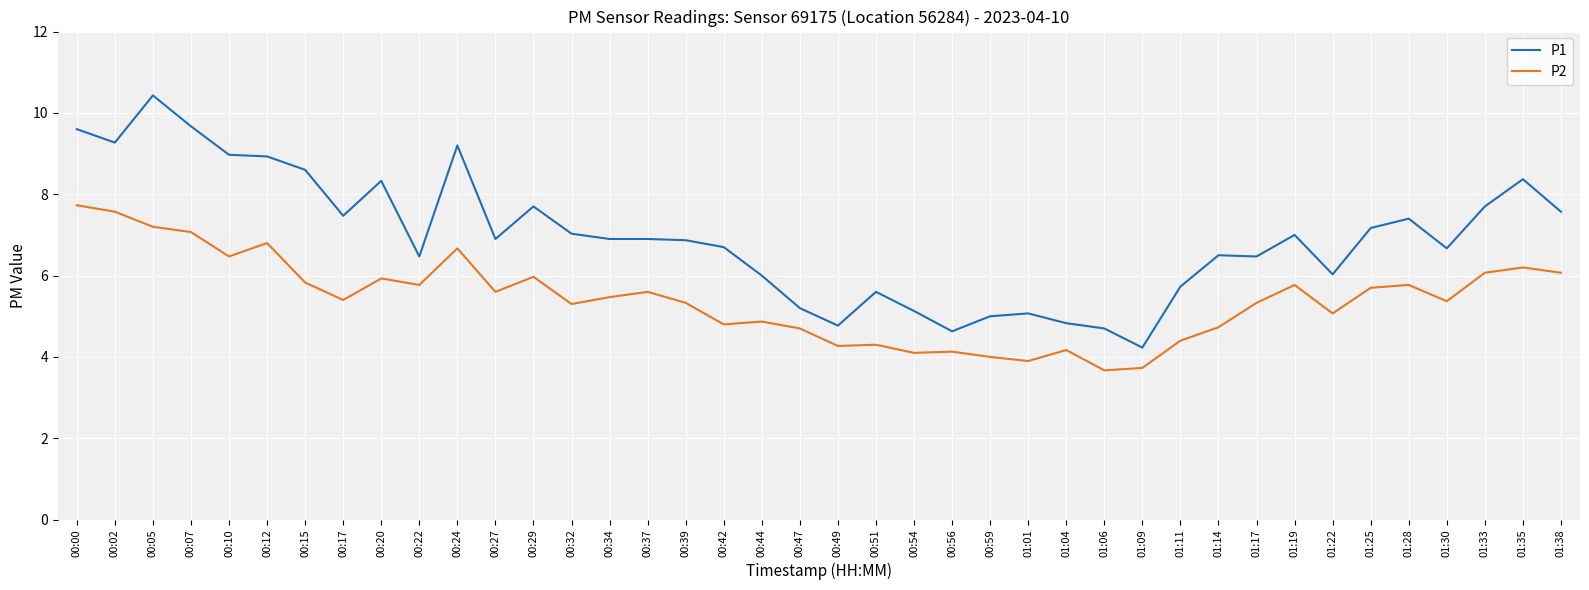

What is the difference between the P2 values at 00:47 and 00:24?

2.0